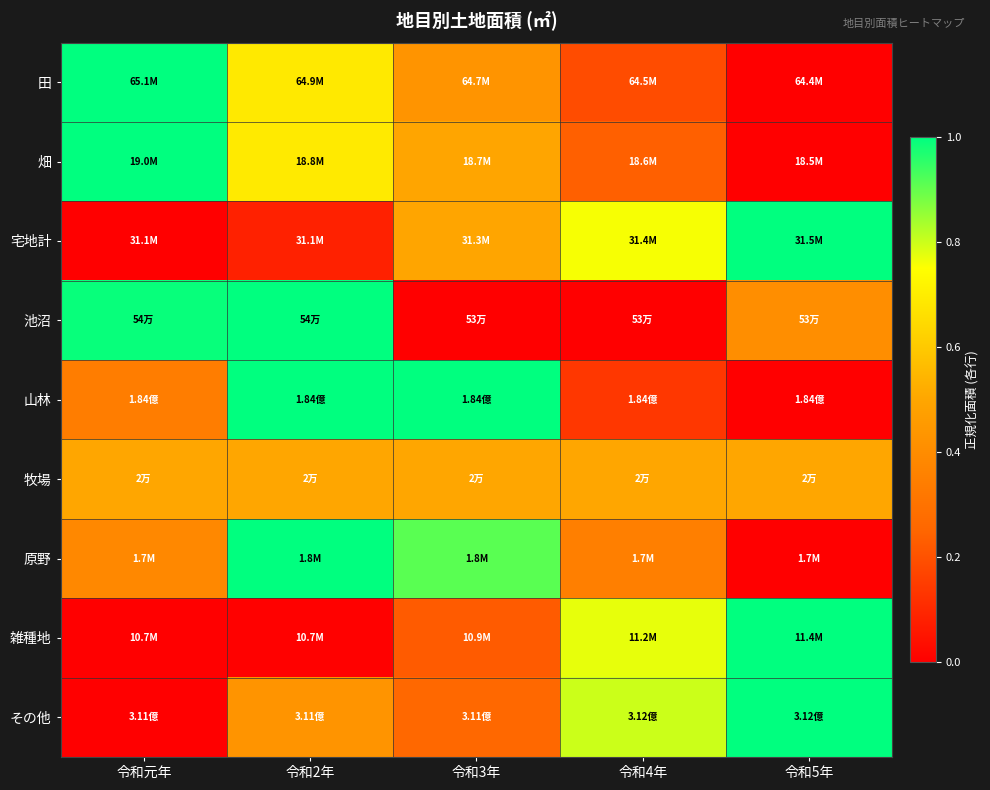

How many data points does each series have?

5